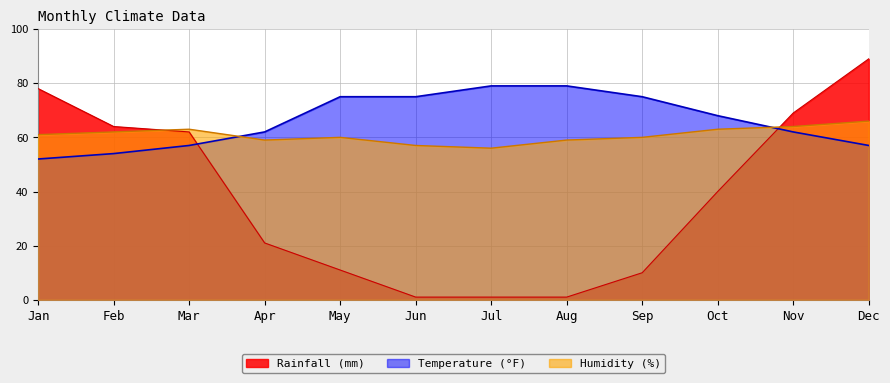

How many data points does each series have?

12